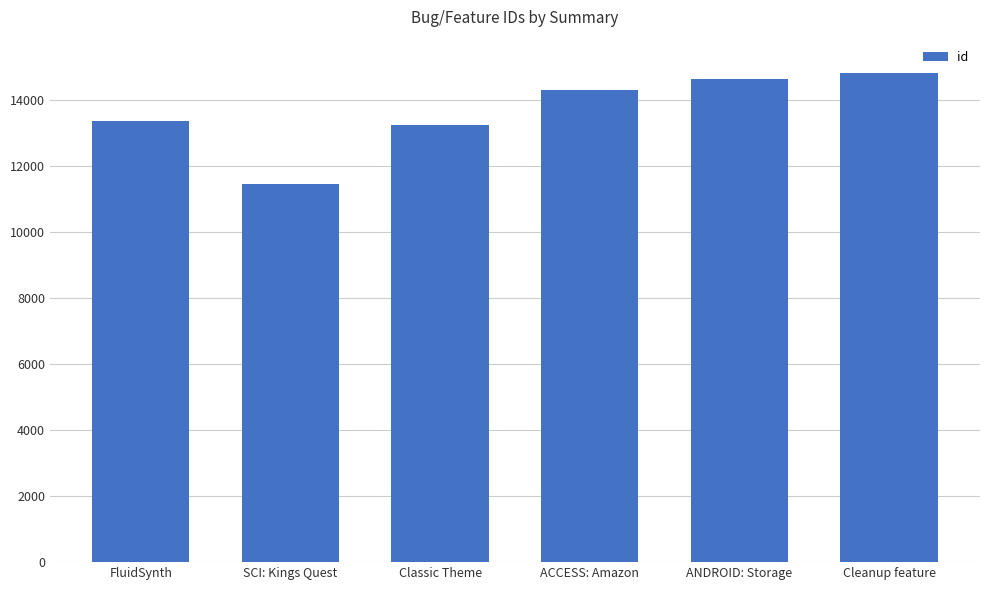

What value does the data have at SCI: Kings Quest?

11439